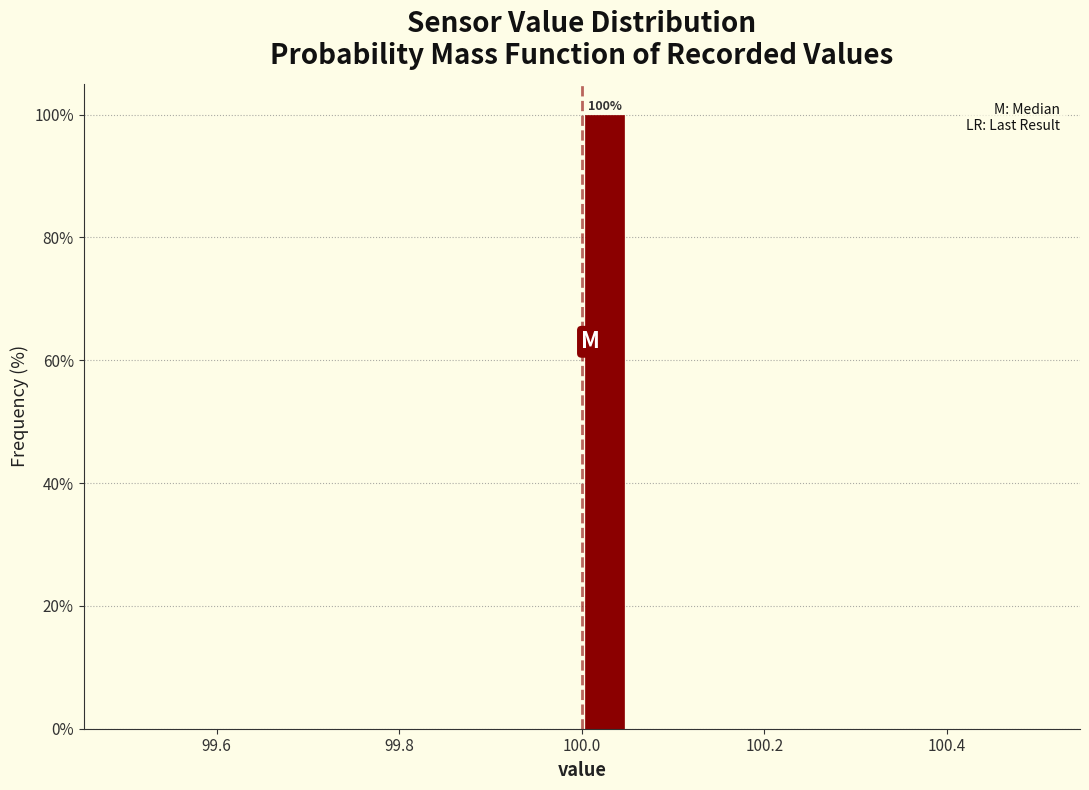

Around what value on the x-axis is the tallest bar? Give the approximate position of its centre, as read against the axis.

100.02